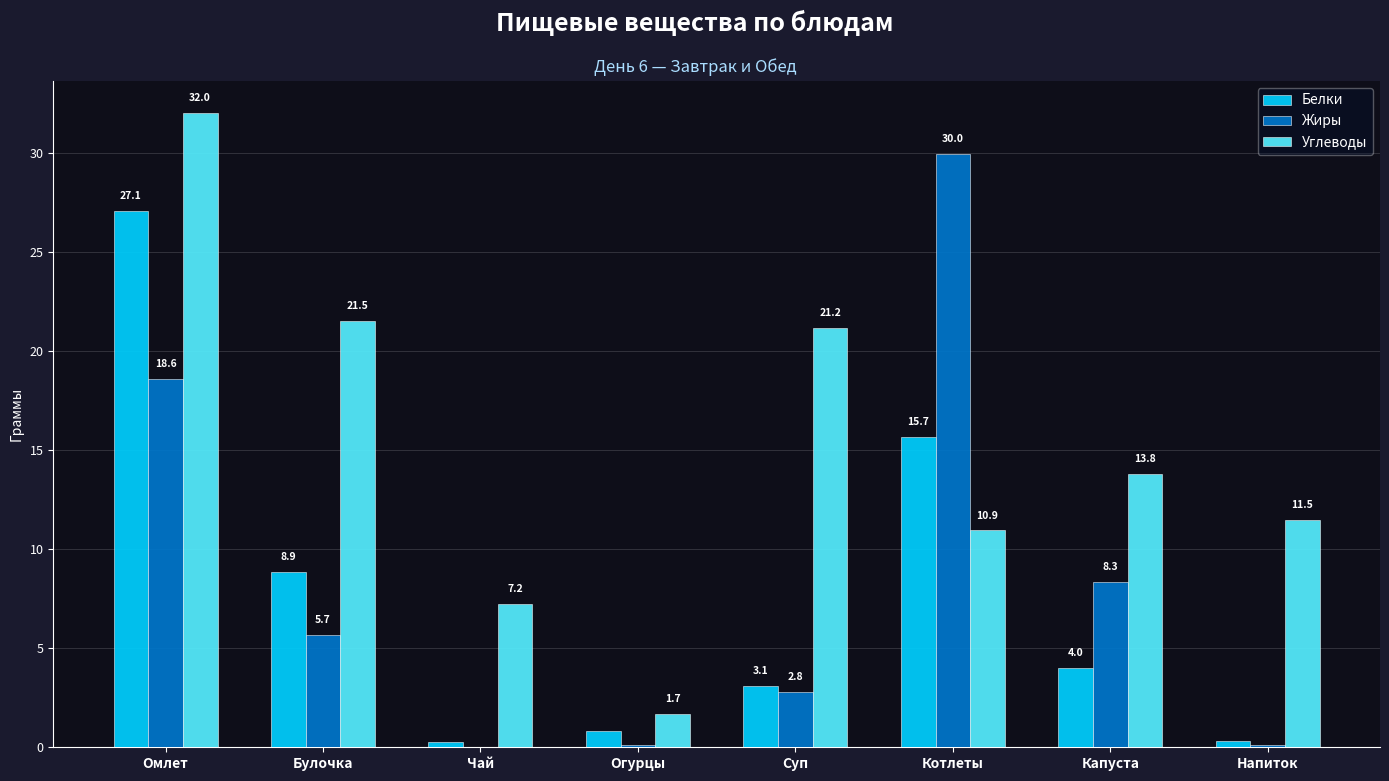

The value of Жиры at Огурцы is 0.1. True or false?

True